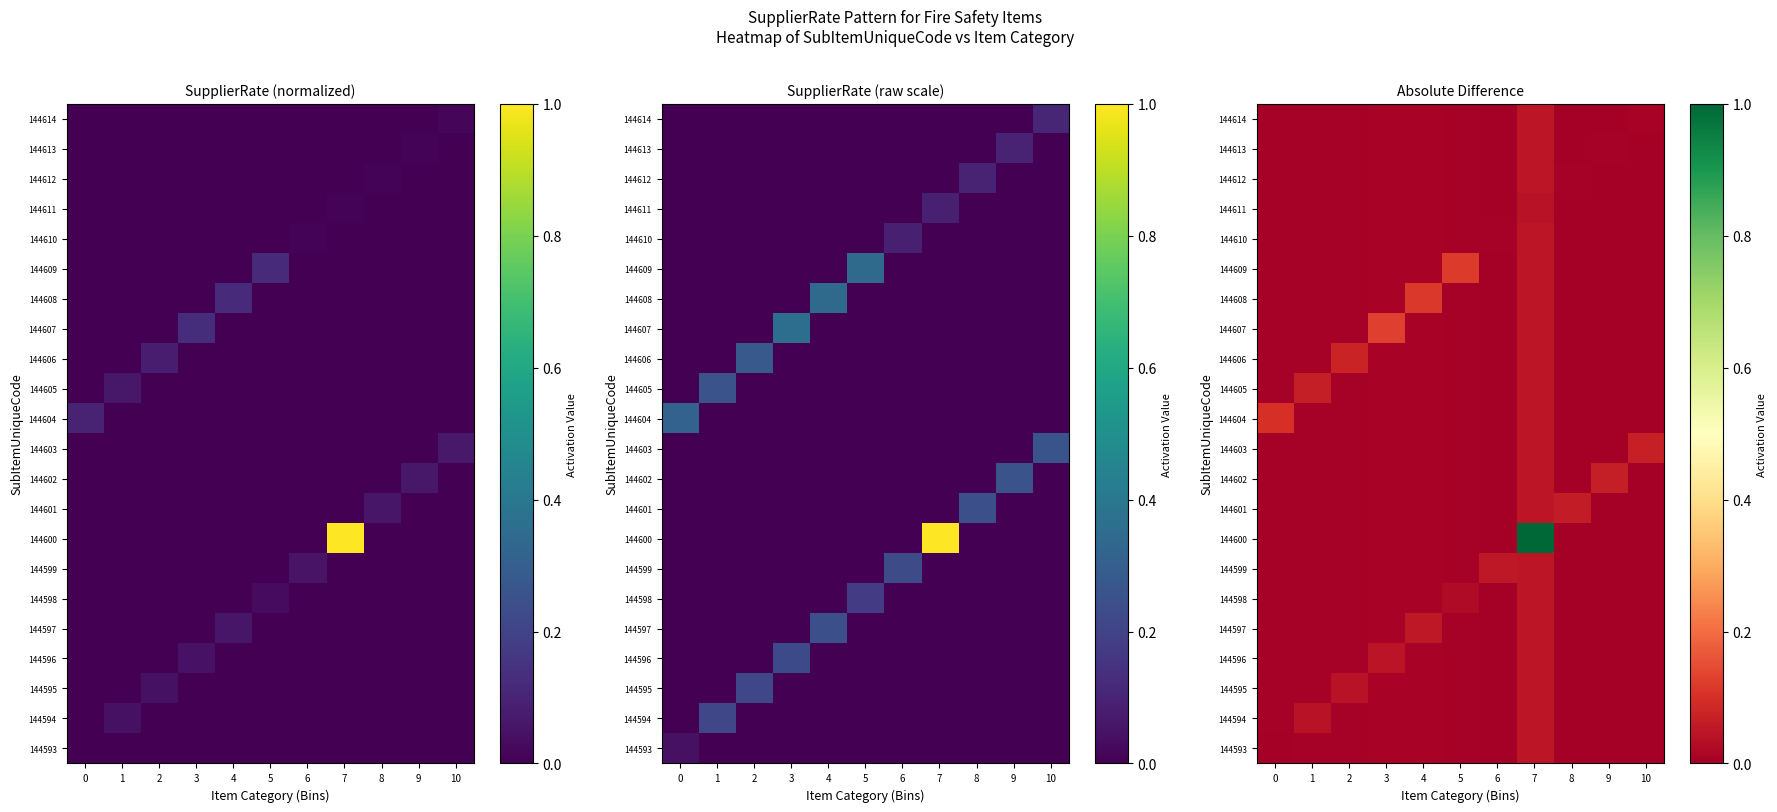

Is the value of 144607 at 10 greater than the value of 144613 at 9?

No